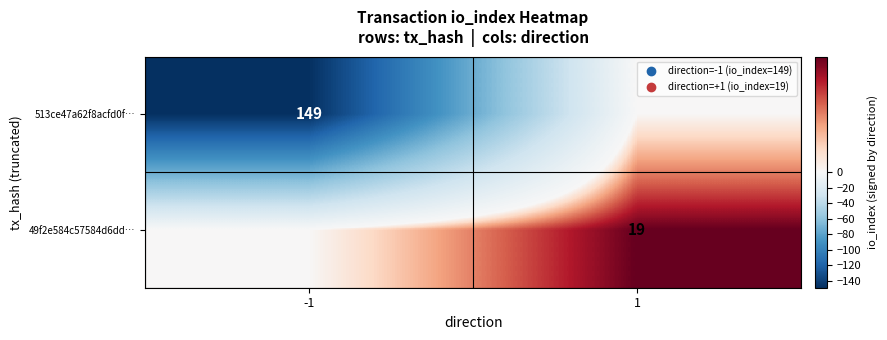

List the series in order of their peak value, highest first.

49f2e584c57584d6dd…, 513ce47a62f8acfd0f…